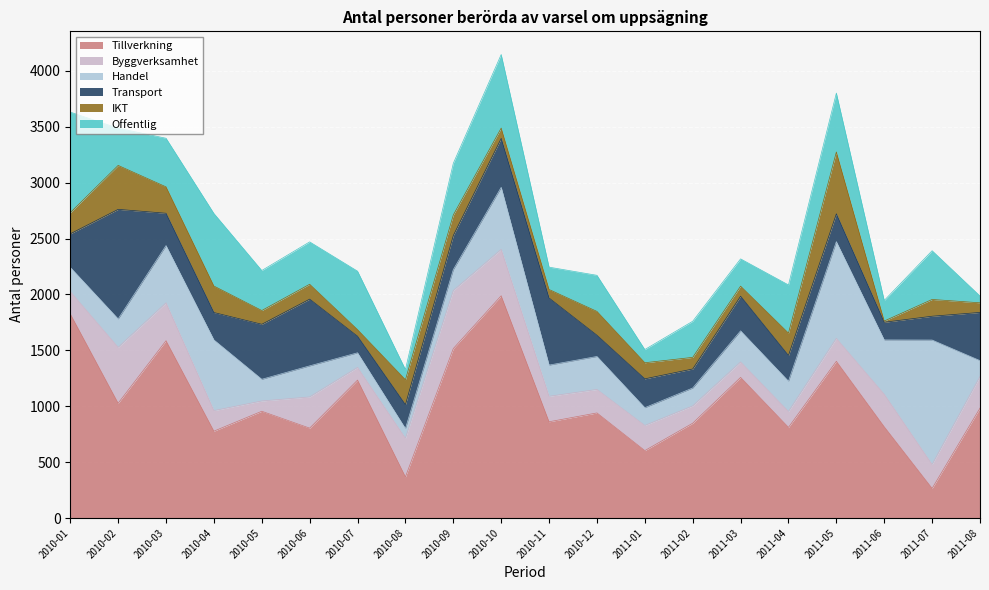

The Offentlig series shows 178 at 2011-02. True or false?

False